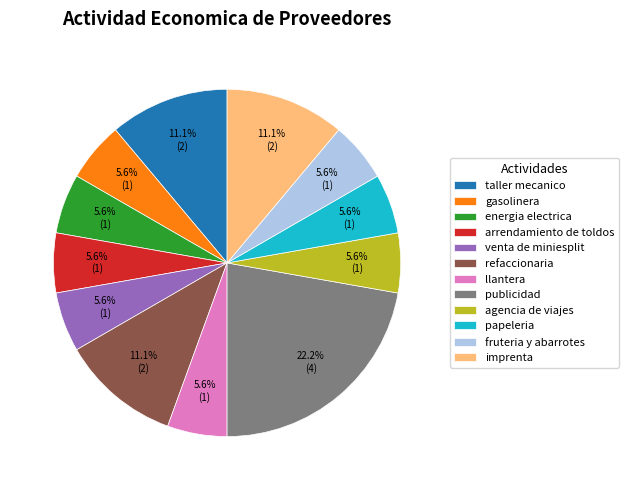

What percentage is NOT represented by energia electrica?

94.4%